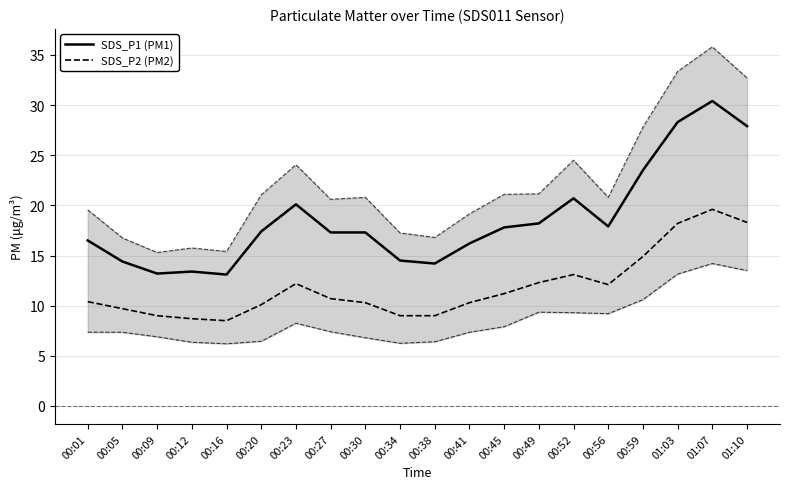

Reading left to right, list all the values displayed in this chart.

SDS_P1 (PM1): 16.5	14.4	13.2	13.4	13.1	17.4	20.1	17.3	17.3	14.5	14.2	16.2	17.8	18.2	20.7	17.9	23.5	28.3	30.4	27.9
SDS_P2 (PM2): 10.4	9.7	9.0	8.7	8.5	10.1	12.2	10.7	10.3	9.0	9.0	10.3	11.2	12.3	13.1	12.1	14.9	18.2	19.6	18.3